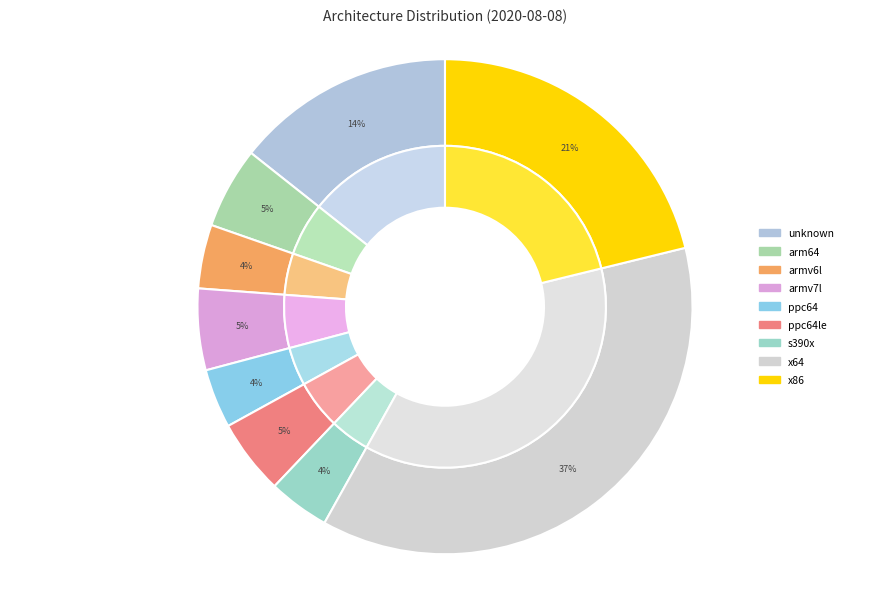

Is it true that arm64 is 5% of the pie?

True